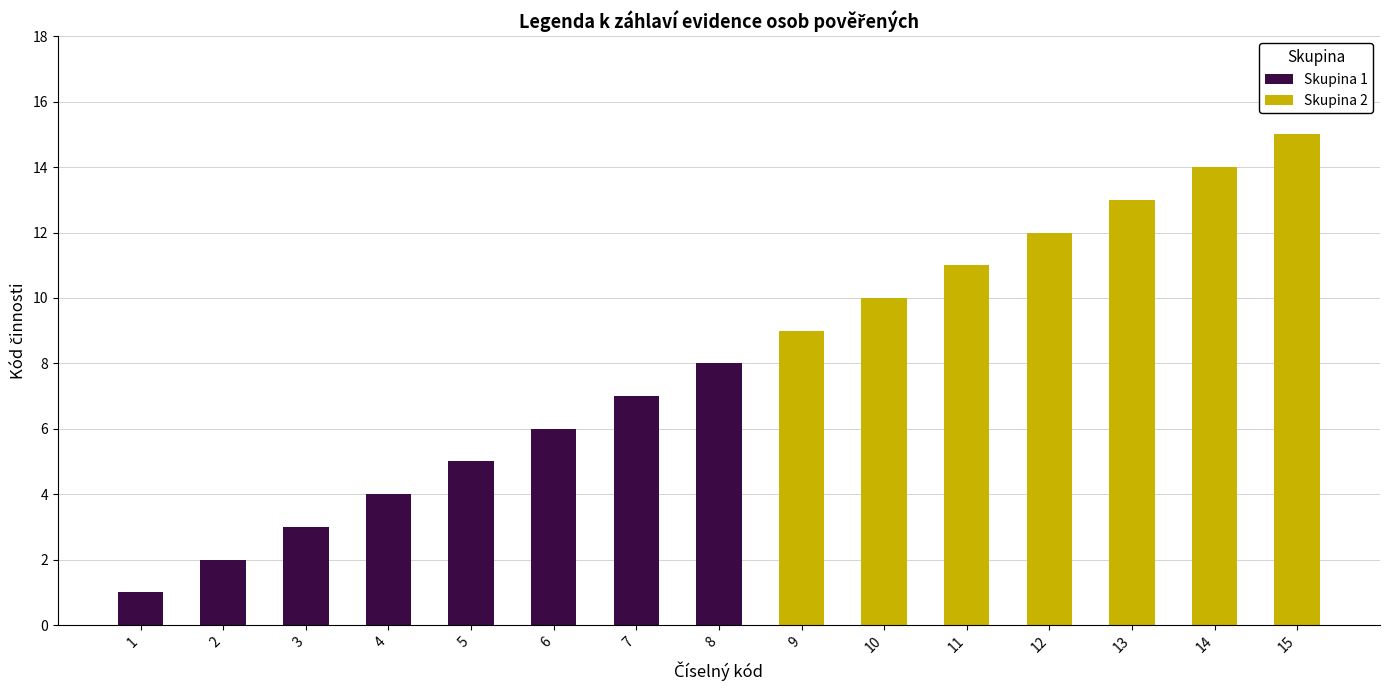

What is the difference between the values at 14 and 13?

1